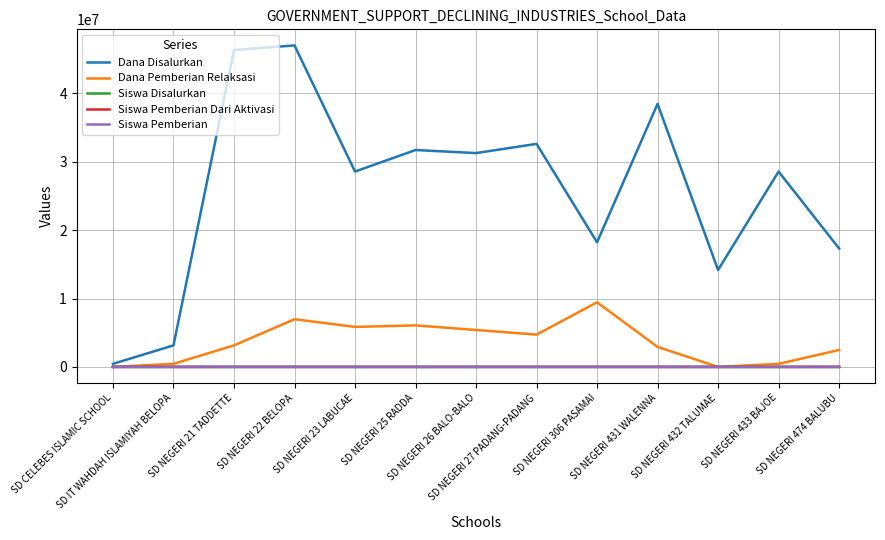

True or false: Siswa Disalurkan and Dana Disalurkan cross at least once.

False